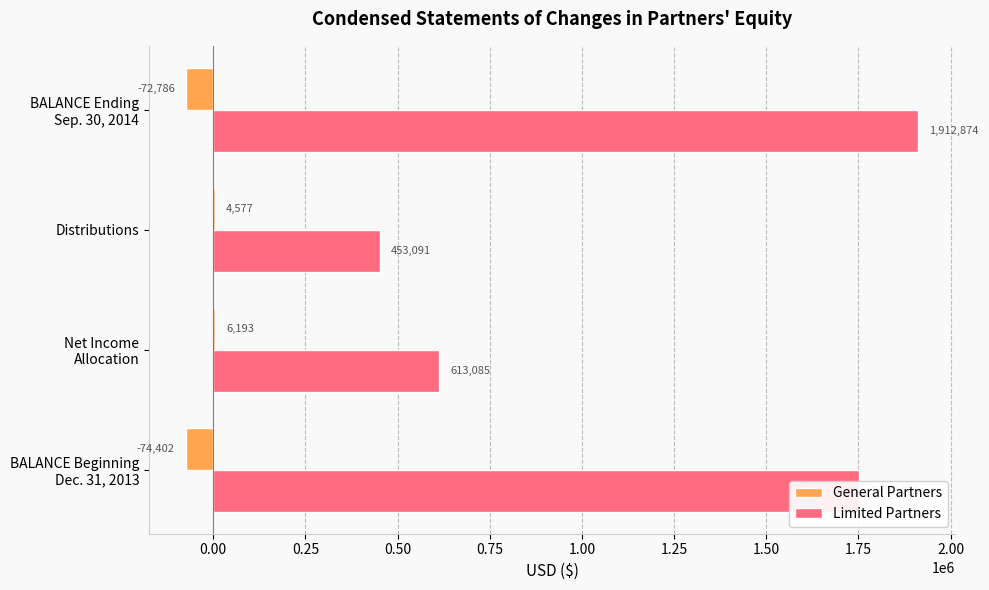

The General Partners series shows 4577 at Distributions. True or false?

True